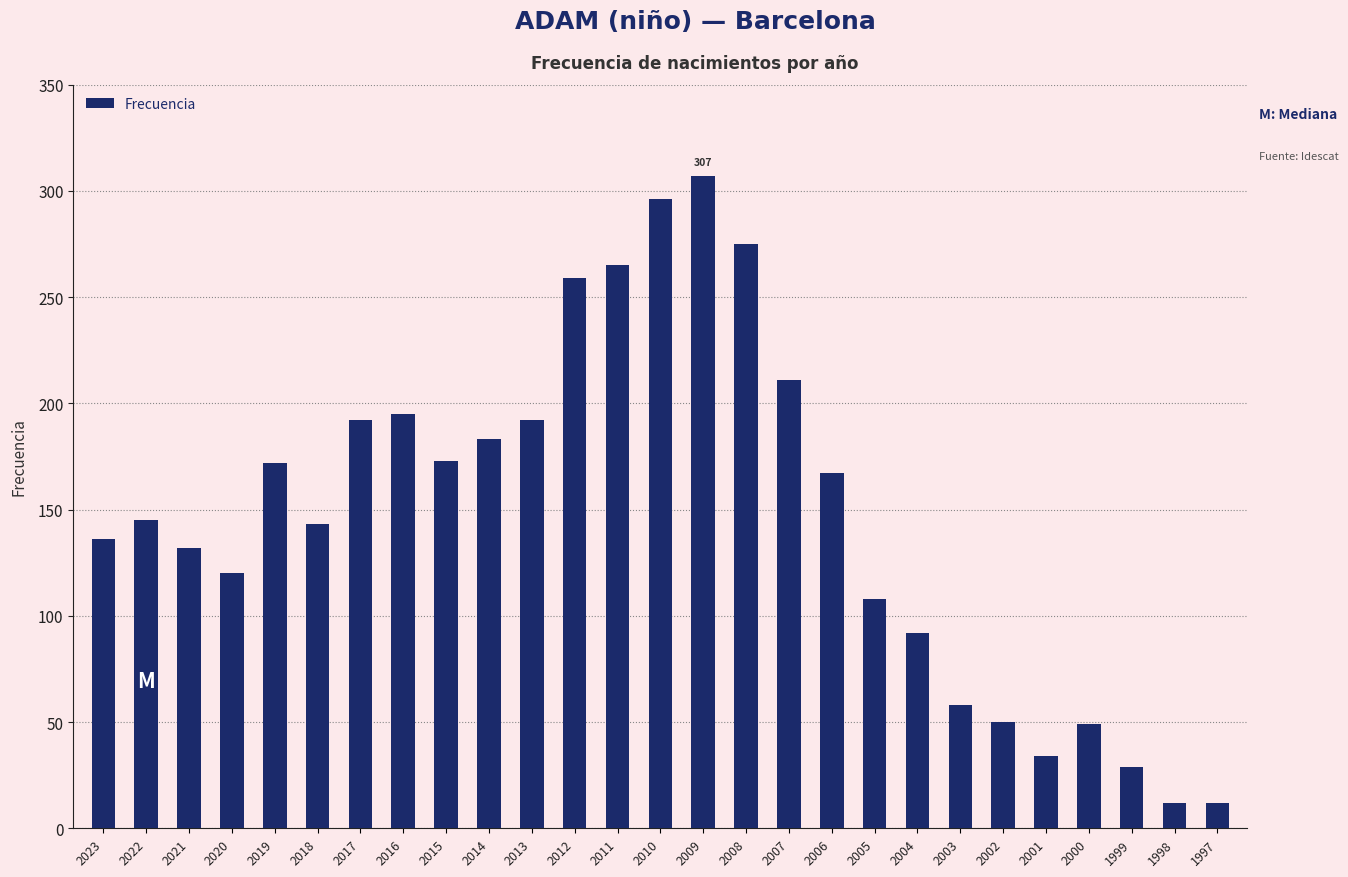

What is the value of the 22nd bar from the left?

50